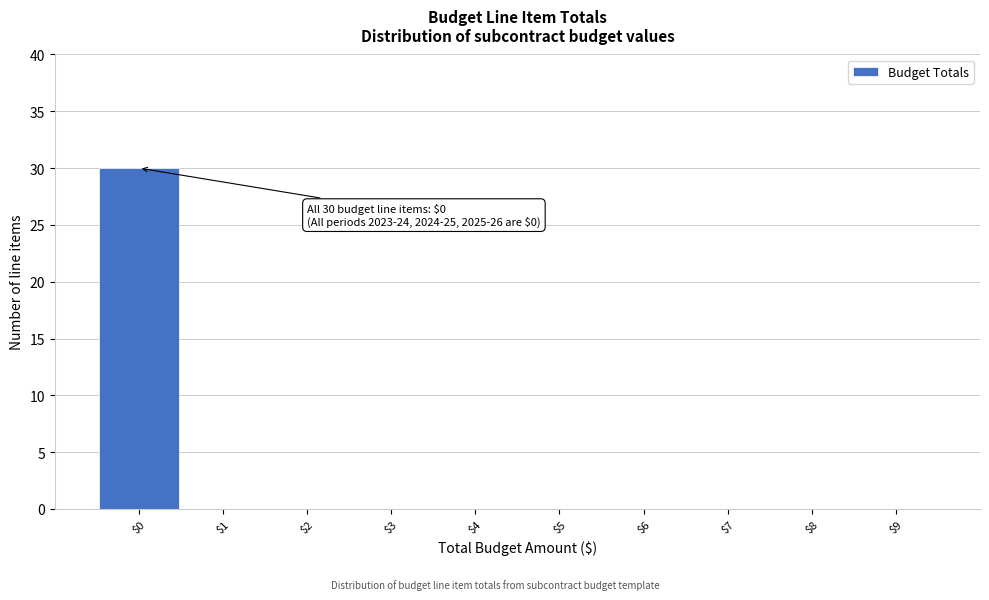

Over which range of the x-axis is the bar tallest?

-0.5 to 0.5